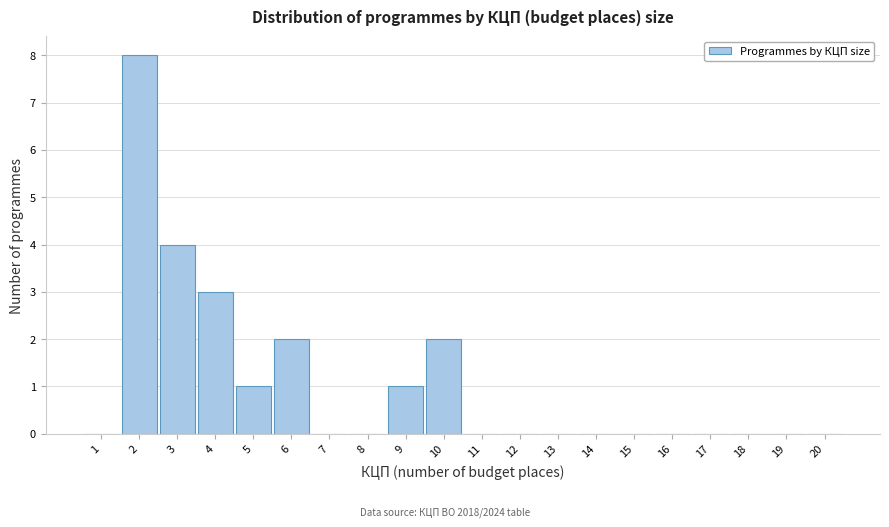

What is the height of the bar covering 5.5 to 6.5 on the x-axis? The values are not printed on the chart, so give them approximately, as read against the axis.

2